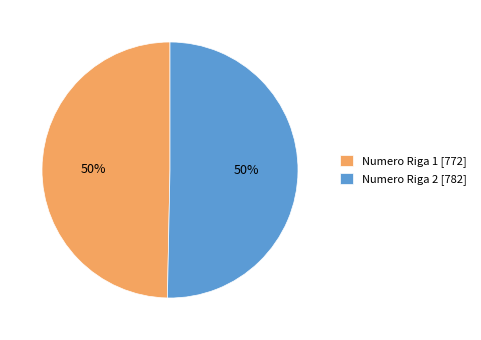

Do Numero Riga 1 [772] and Numero Riga 2 [782] together represent more than half of the pie?

Yes